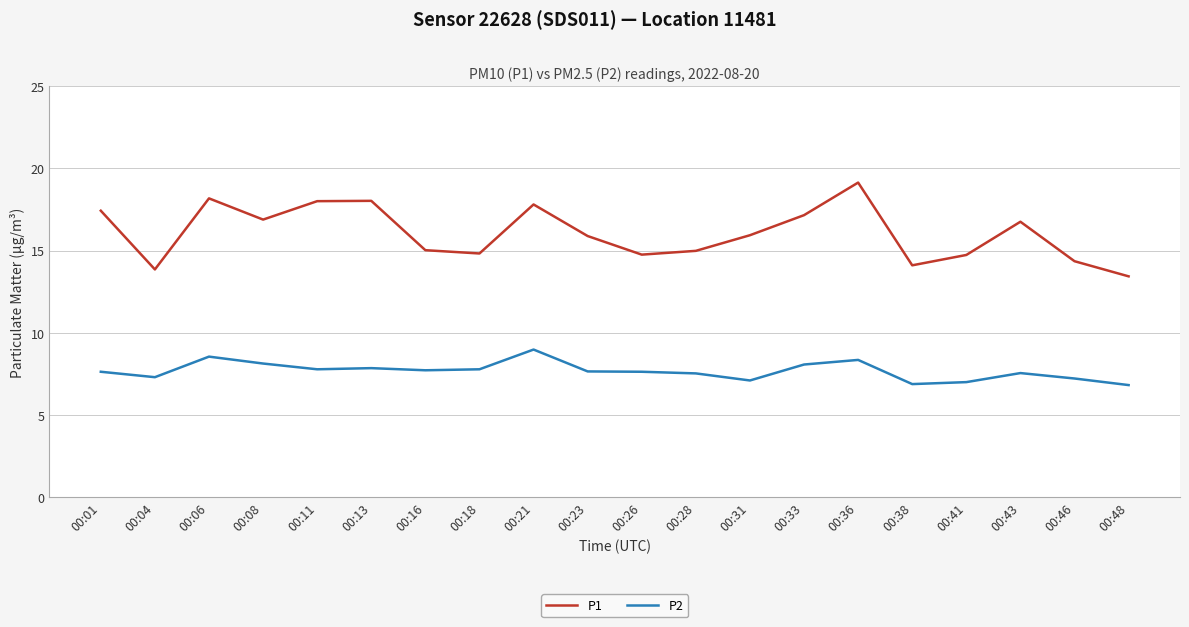

At 00:46, list the series in order from smallest to largest.

P2, P1